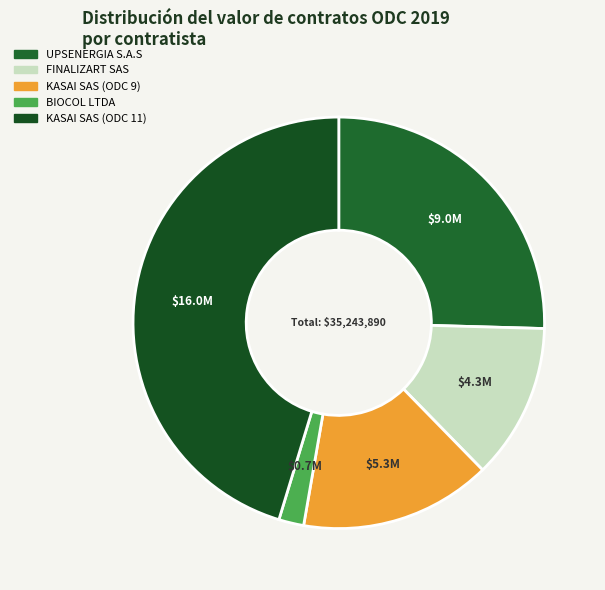

True or false: BIOCOL LTDA accounts for 2% of the total.

True